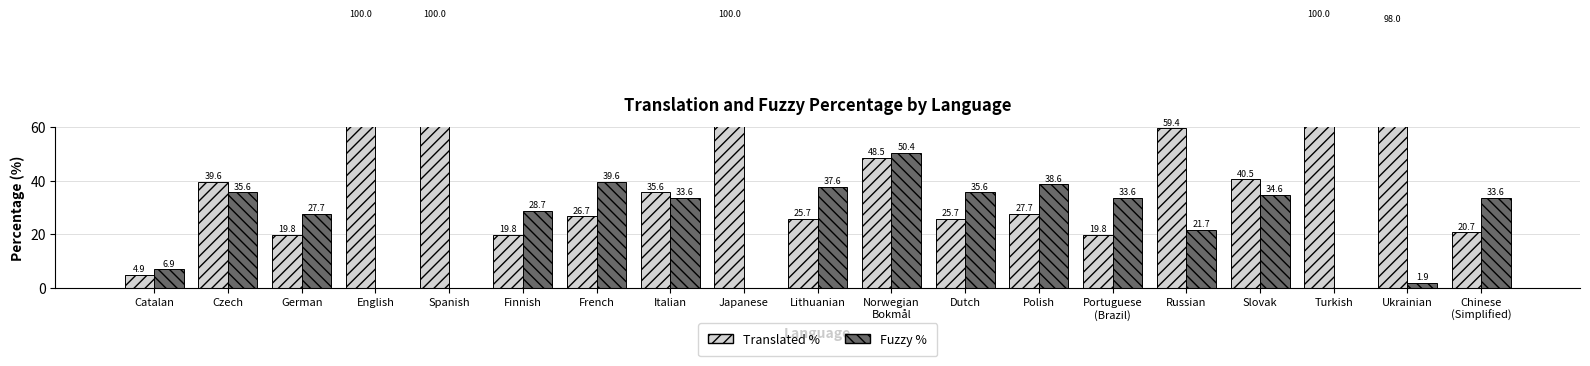

How many bars are there in each group?

2